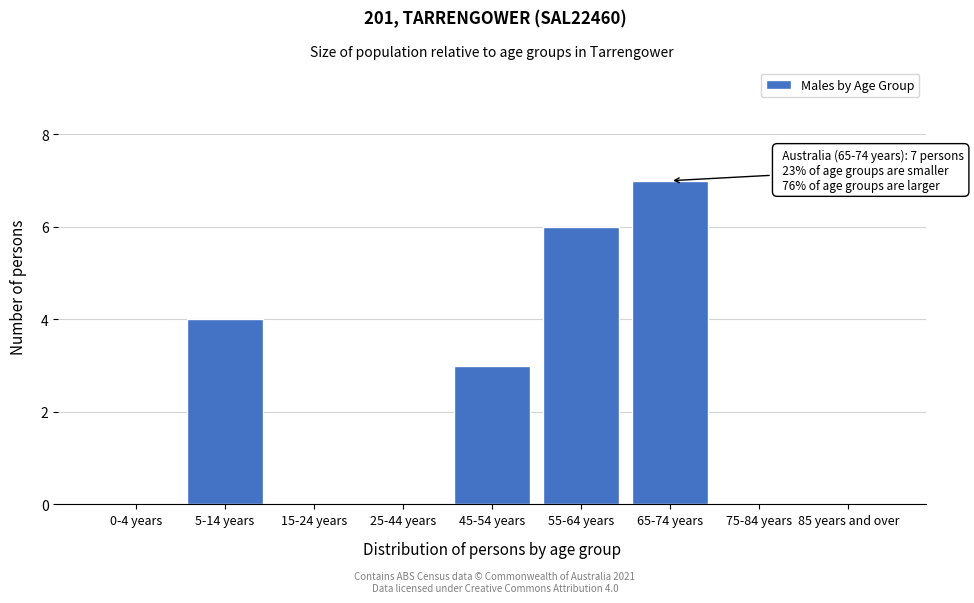

Reading left to right, what are all the values shown in this chart?

0-4 years=0	5-14 years=4	15-24 years=0	25-44 years=0	45-54 years=3	55-64 years=6	65-74 years=7	75-84 years=0	85 years and over=0